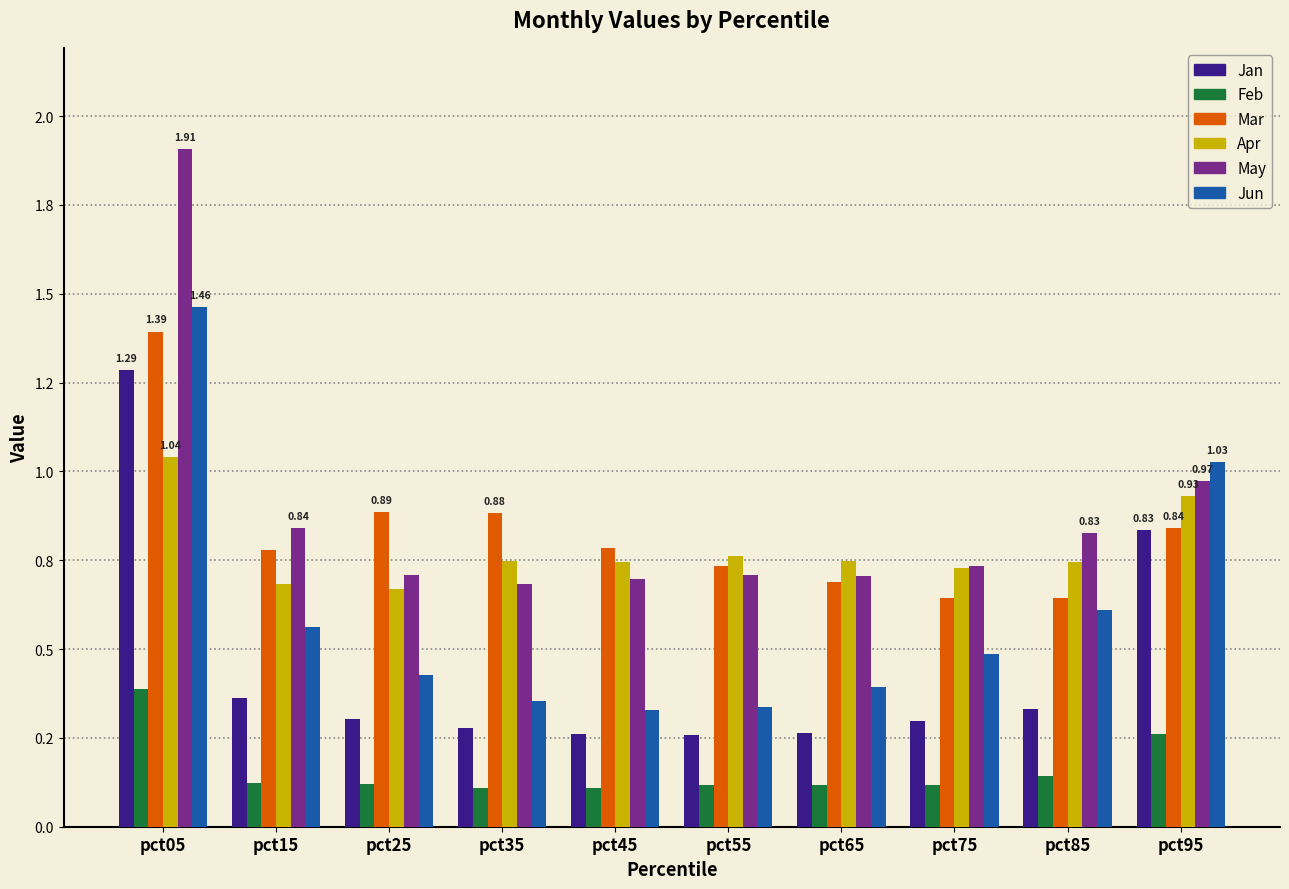

What is the sum of all Jun values?

6.0